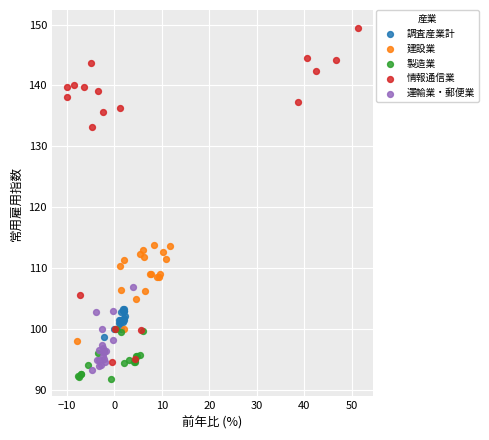

Which series contains the highest Y value?

情報通信業